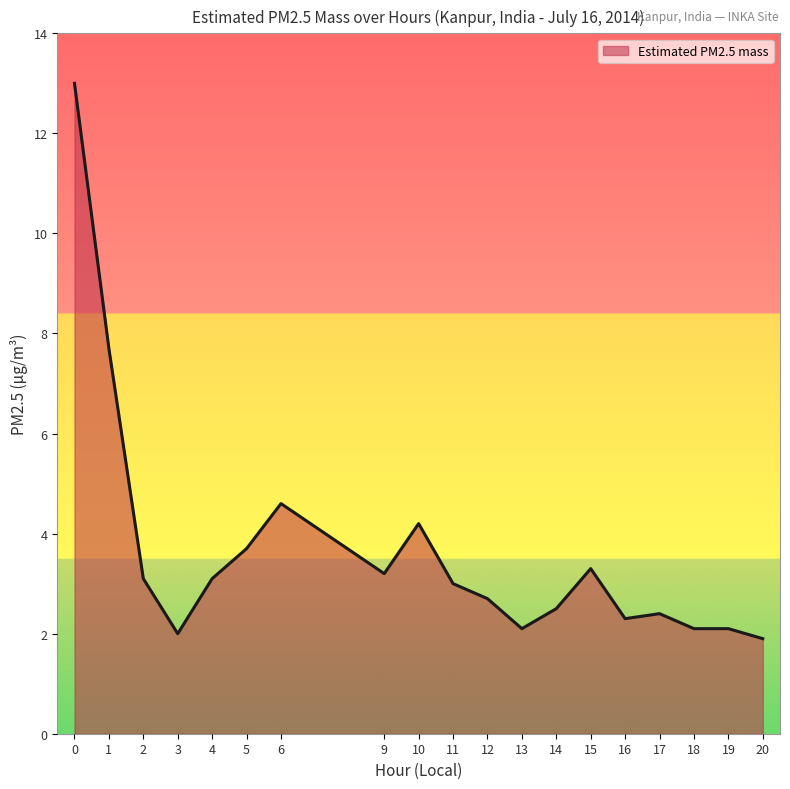

The value at 14 is 2.5. True or false?

True